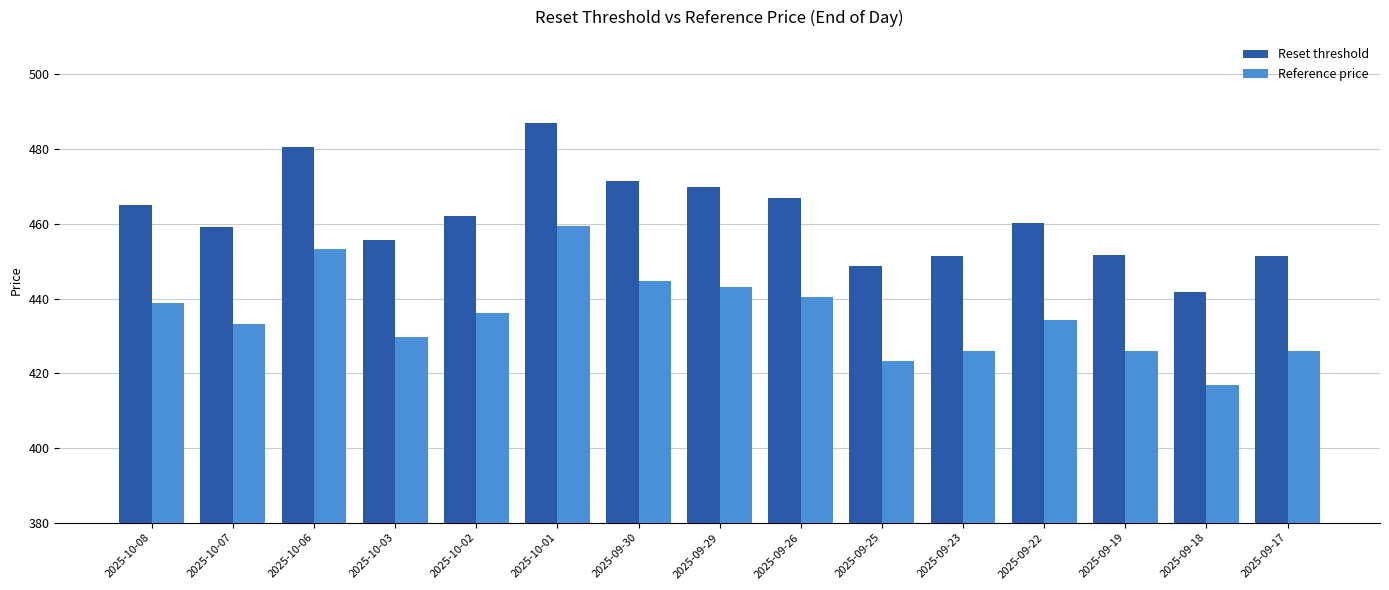

Are the bars horizontal?

No